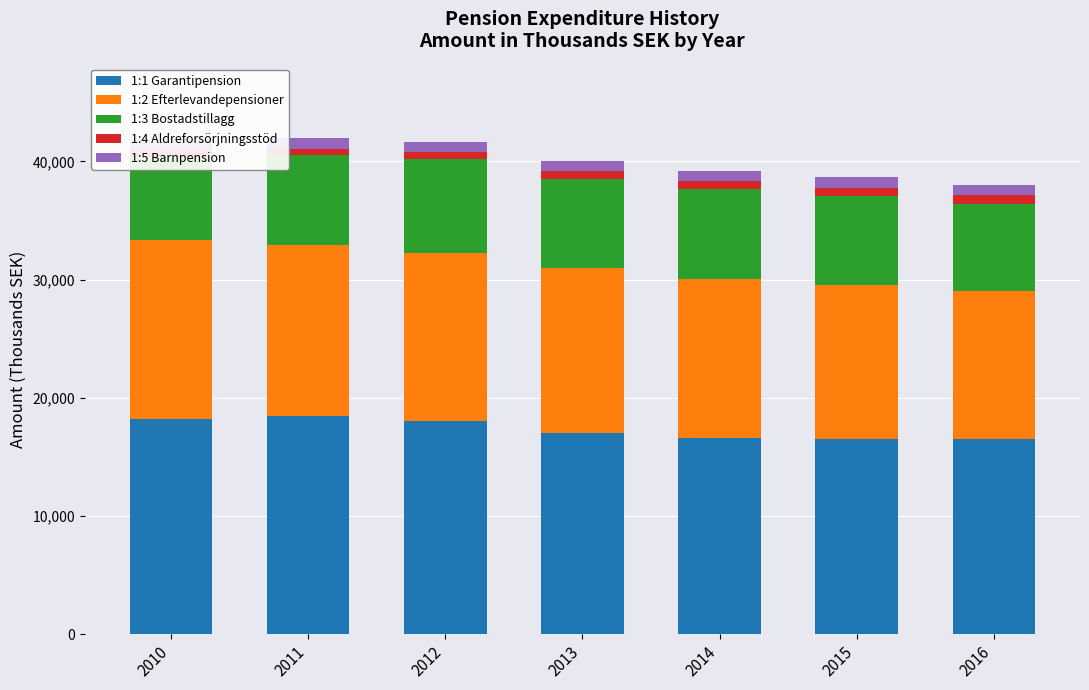

What is the sum of all 1:1 Garantipension values?

121362.3